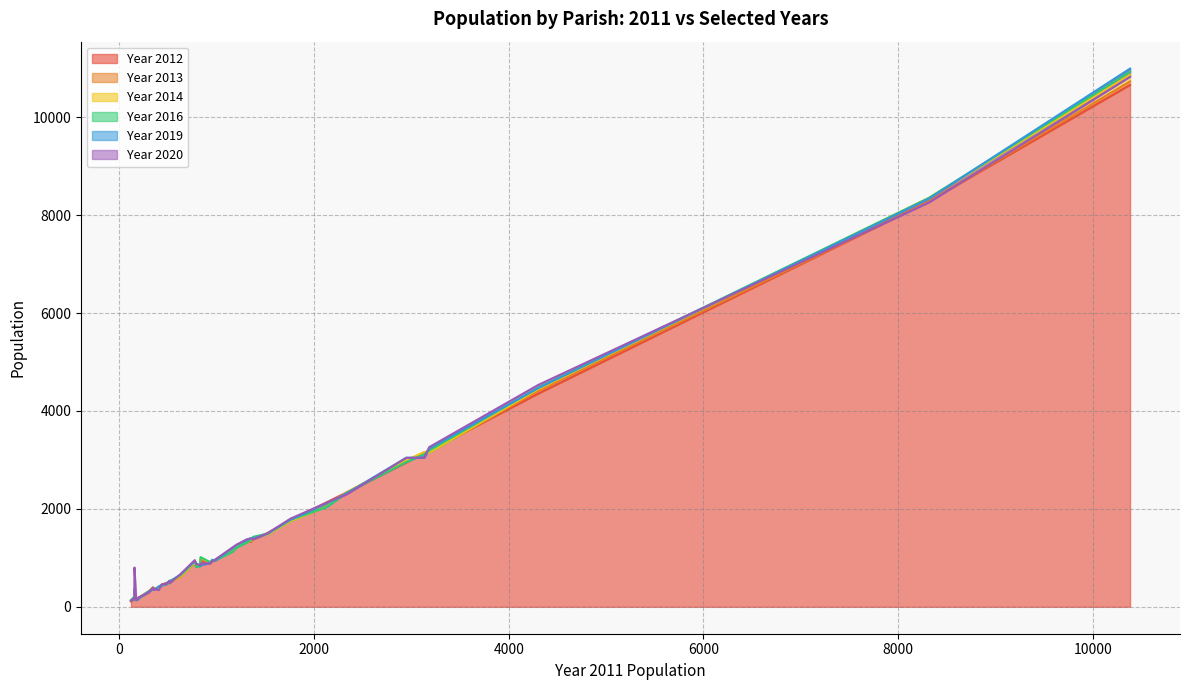

What is the maximum value for Year 2012?

10660